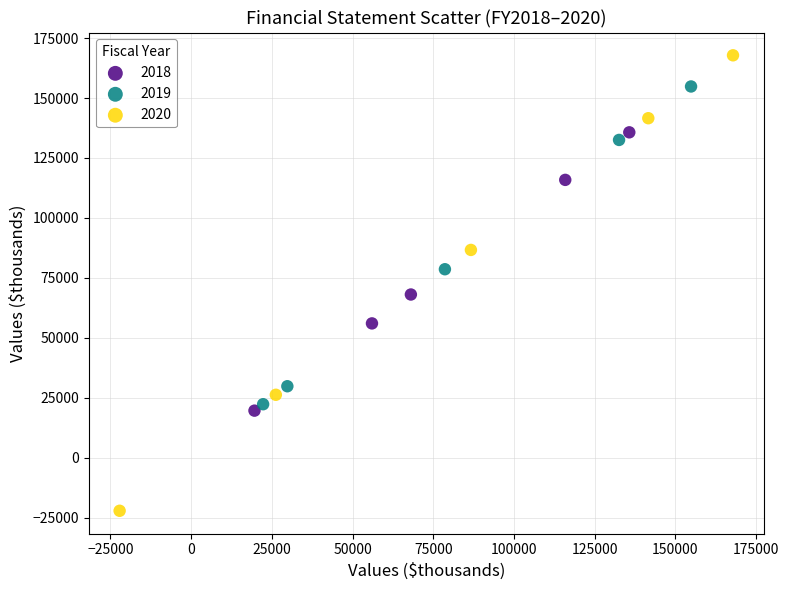

Which series contains the lowest Y value?

2020